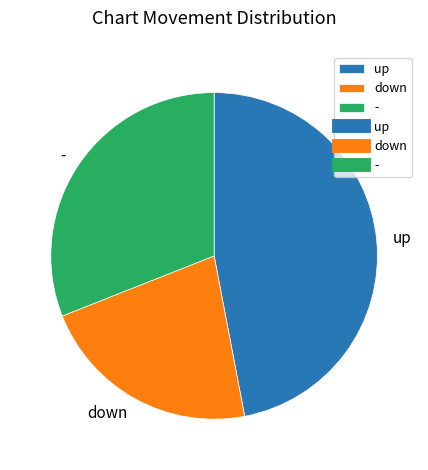

Which category has the biggest portion of the pie?

up